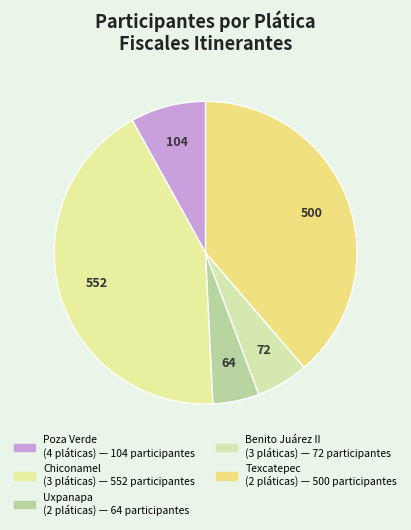

Count the number of slices in the pie.

5